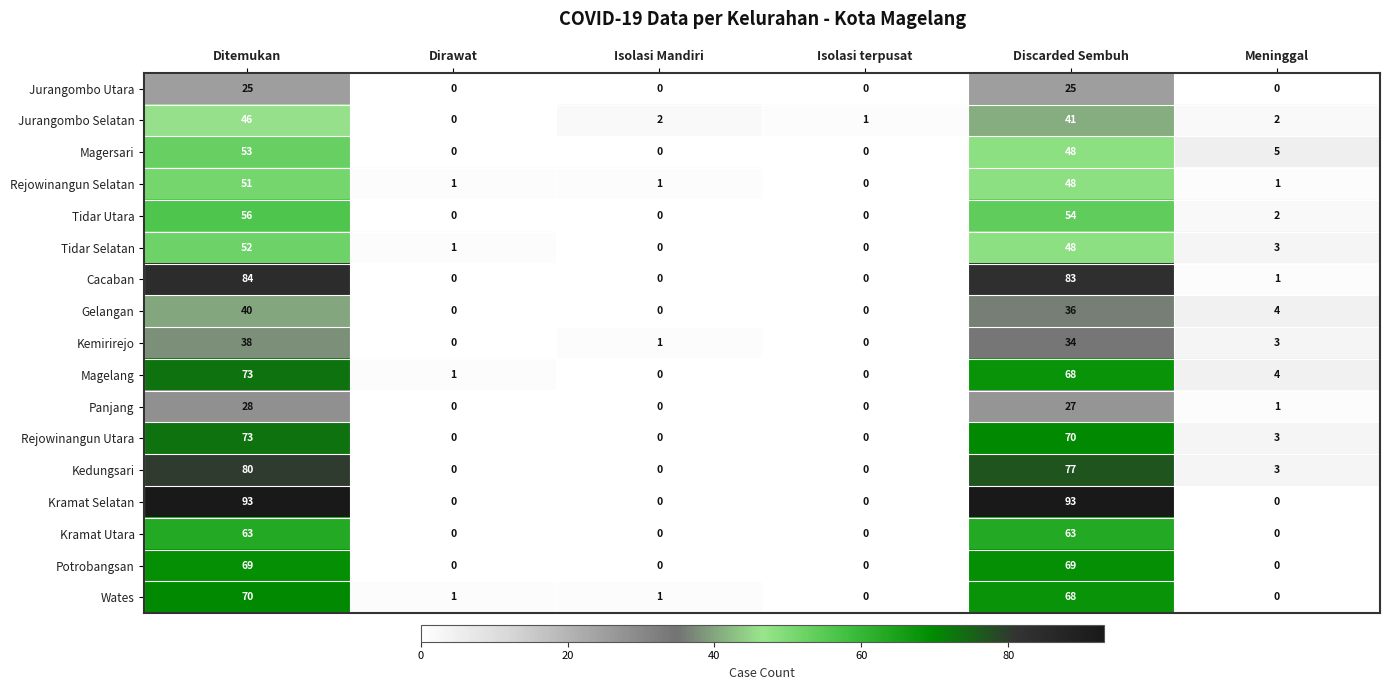

What is the difference between the maximum and second lowest values in the Kedungsari series?

80